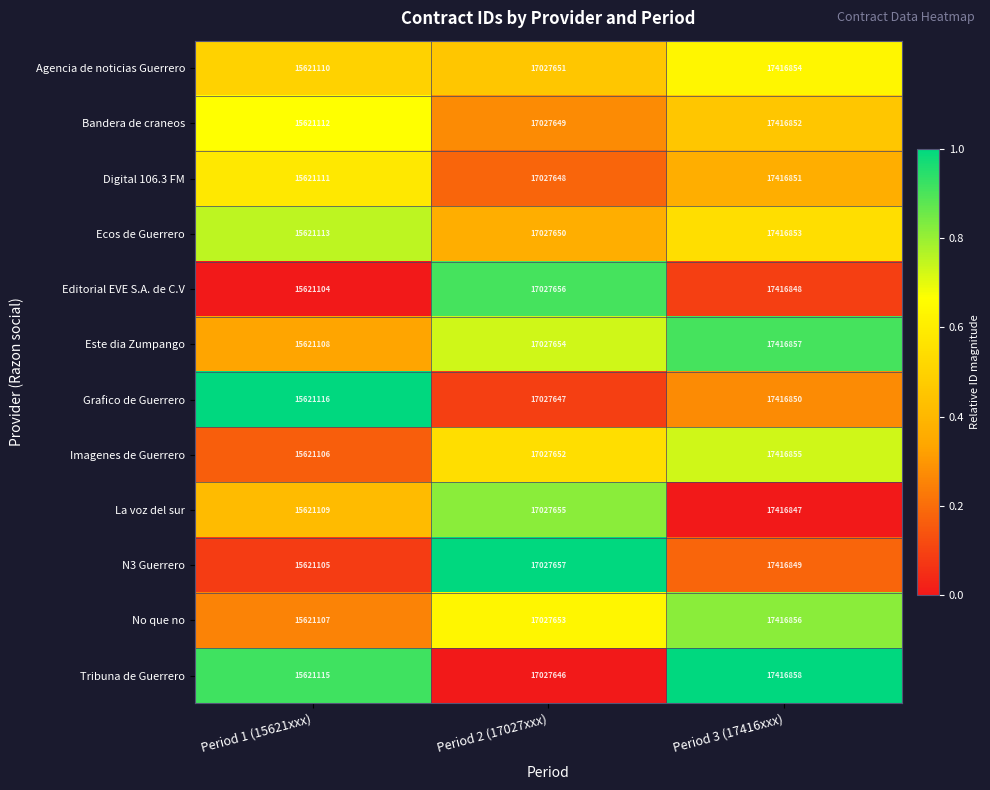

Is it true that No que no equals 11605082 at Period 2 (17027xxx)?

False